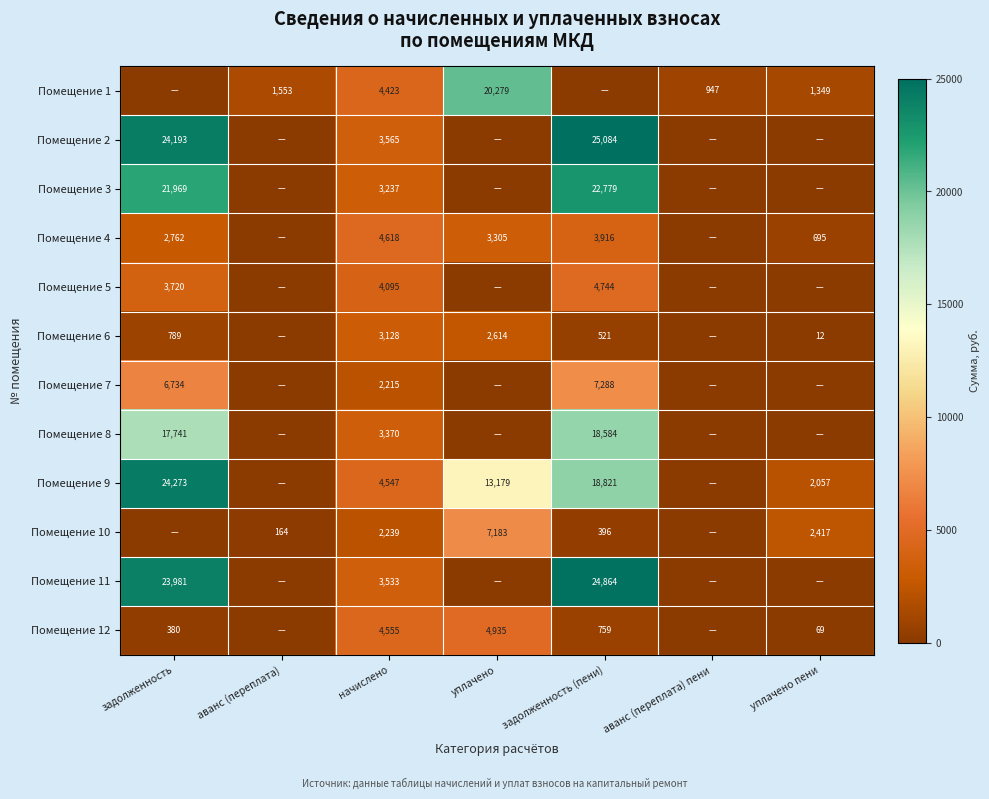

Which category has the highest value across all series?

задолженность (пени)